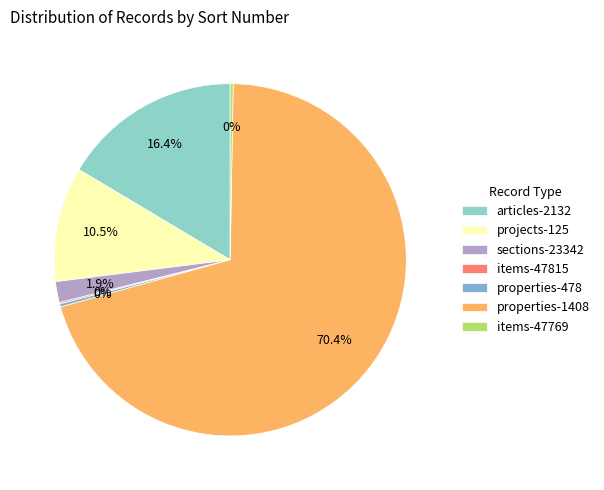

Is it true that projects-125 is 22% of the pie?

False